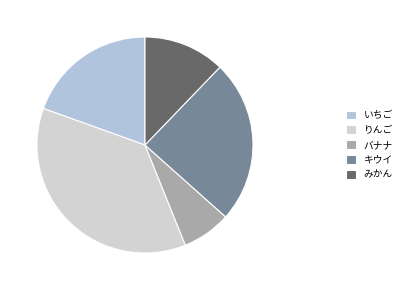

How many segments does this pie chart have?

5